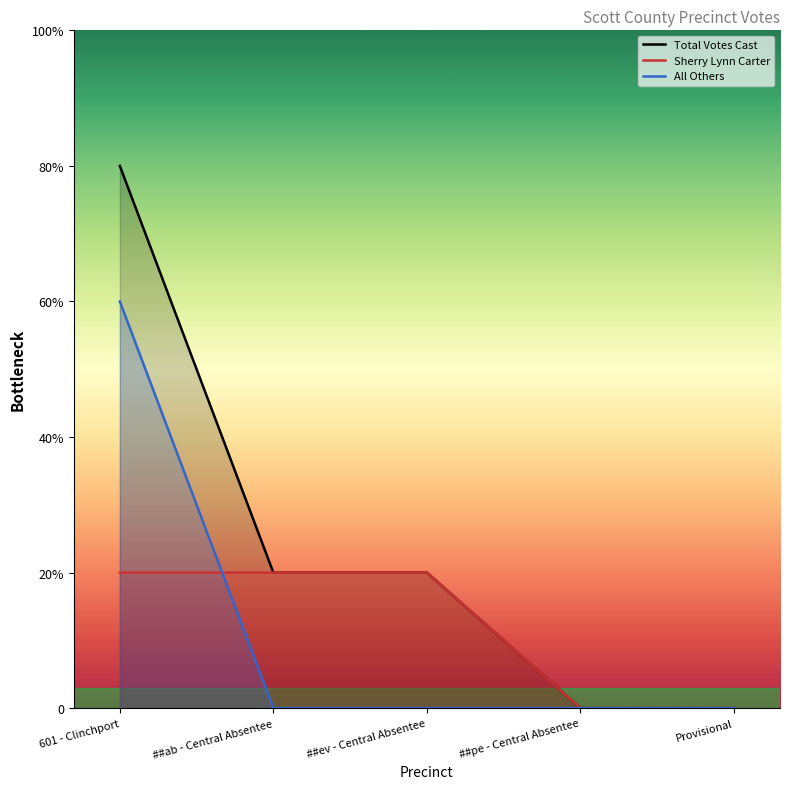

True or false: Total Votes Cast has more than 0 points higher than both neighbors.

False